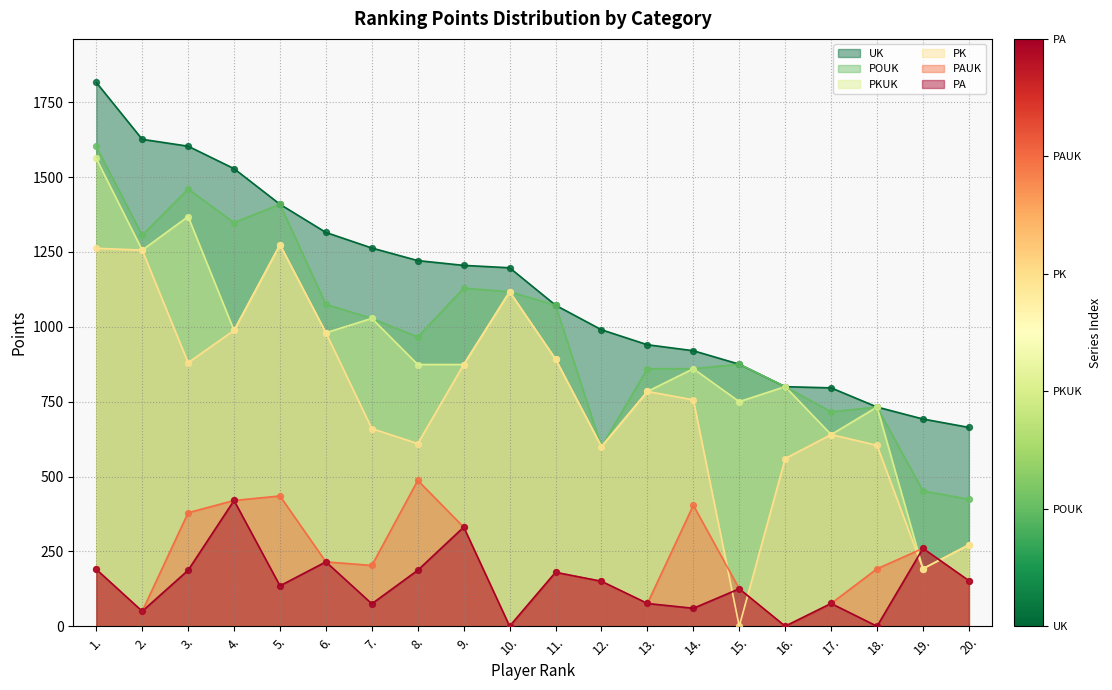

At which category is the sum across all series the highest?

1.